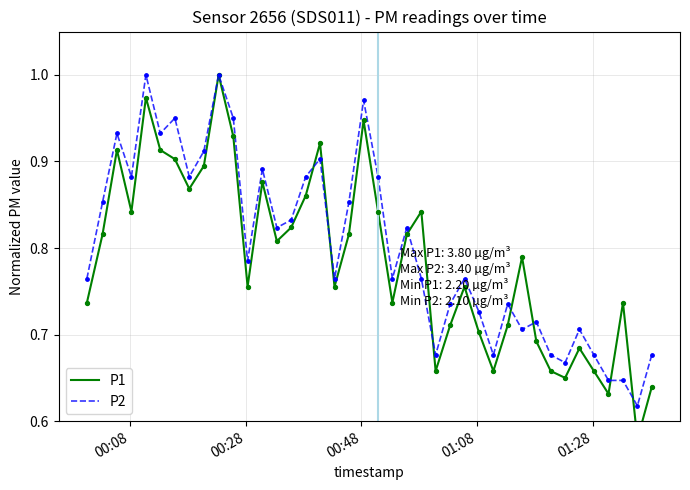

At how many categories does at least one series exceed 0?

40